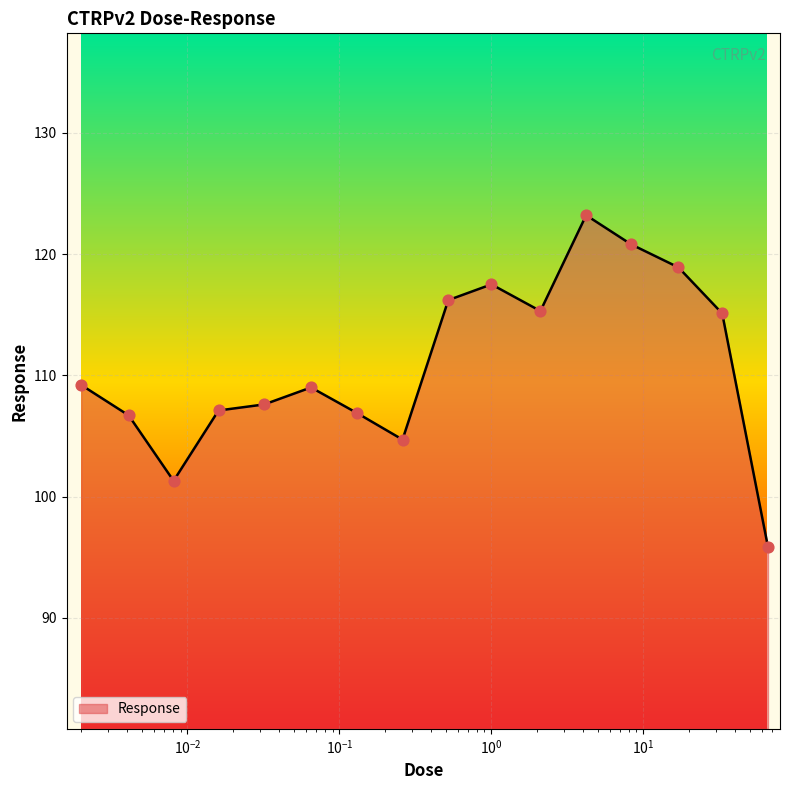

What is the maximum value shown in the chart?

123.2